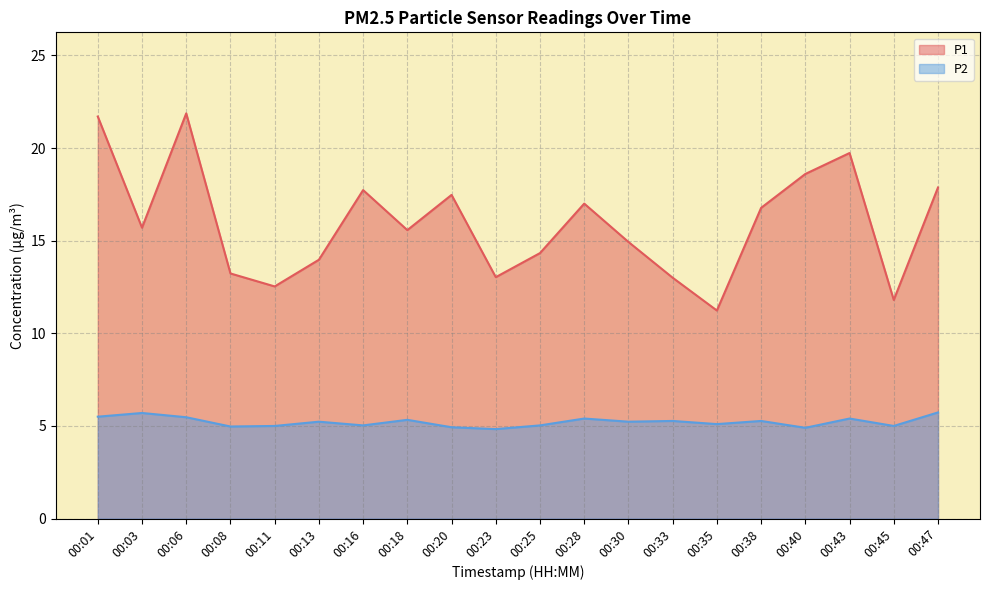

How many values in the P2 series exceed 5?

14